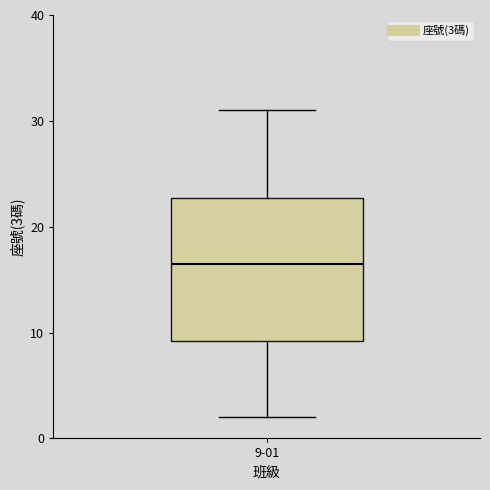

Where does the lower whisker of the box for 9-01 end on the y-axis? The values are not printed on the chart, so give them approximately, as read against the axis.

2